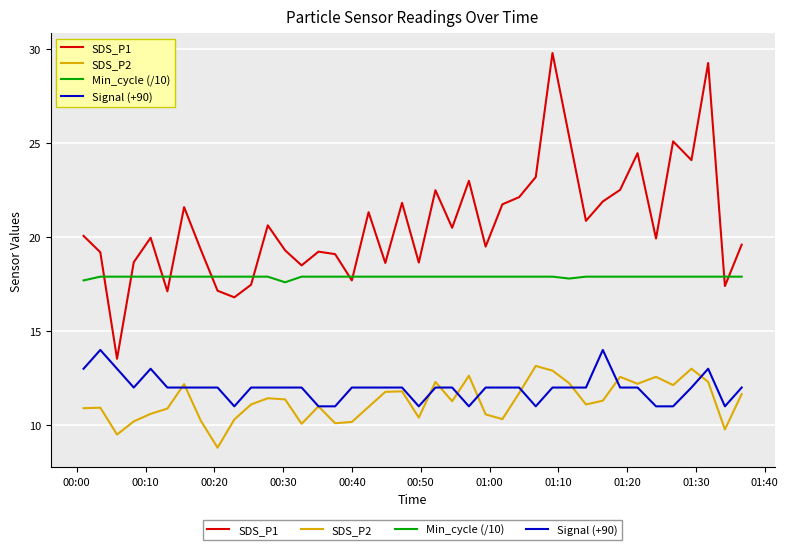

What is the highest value of the SDS_P1 series?

29.8